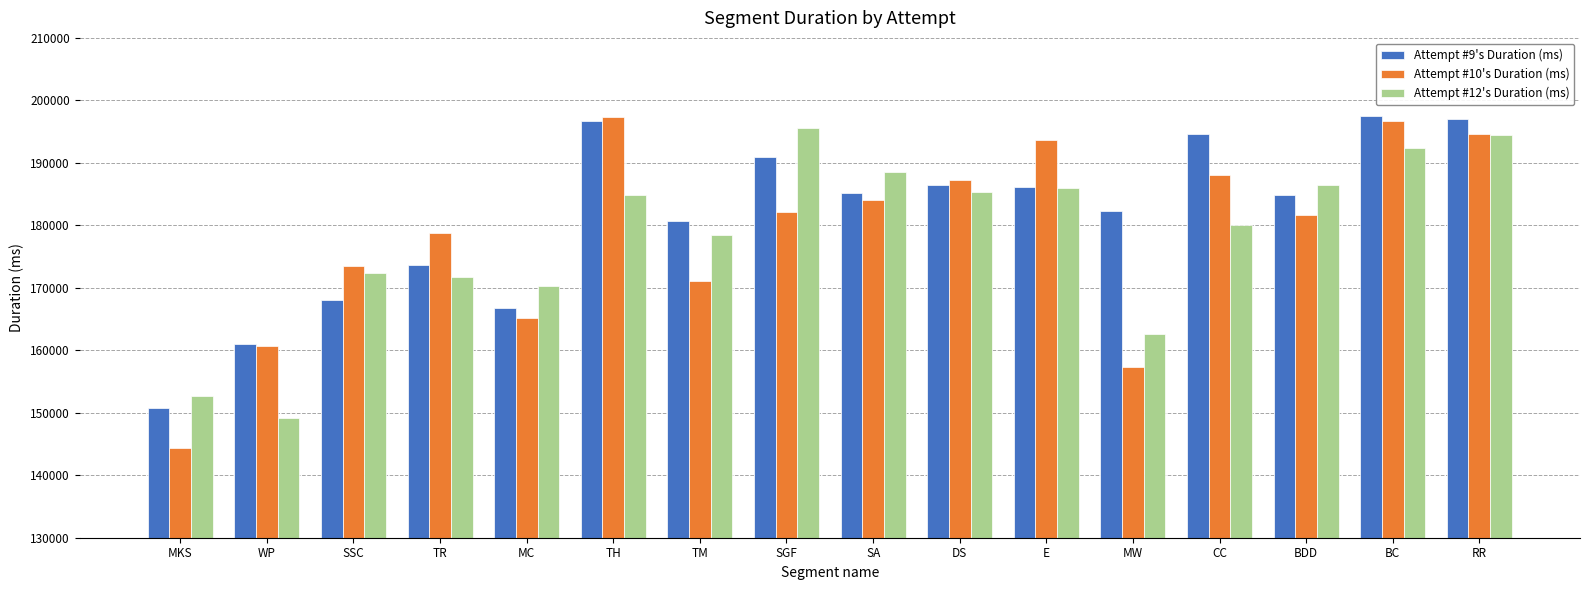

What value does the Attempt #9's Duration (ms) series have at TM, to the nearest 100?

180700